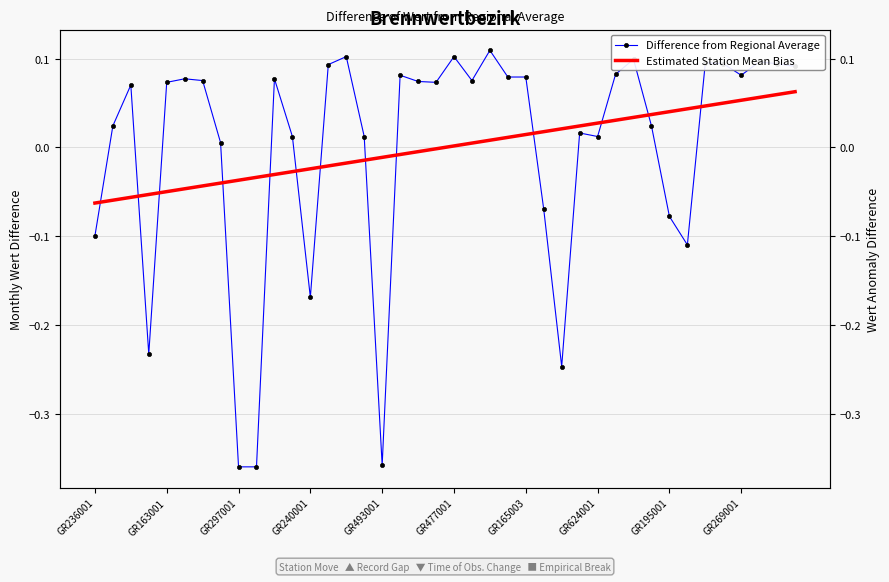

What is the difference between the Difference from Regional Average values at GR195001 and GR240001?

0.1